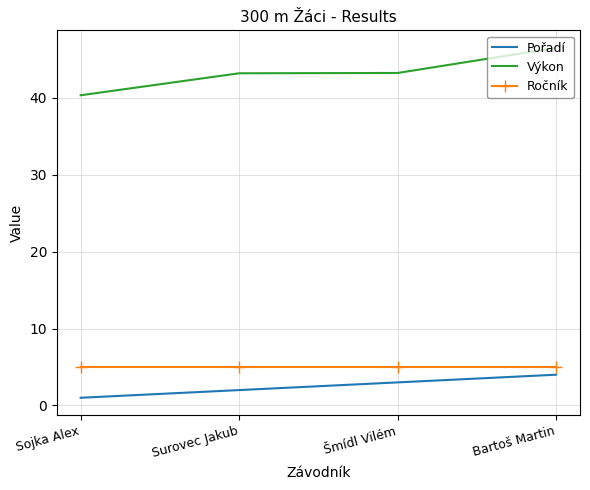

Which series has the largest range (max minus min)?

Výkon